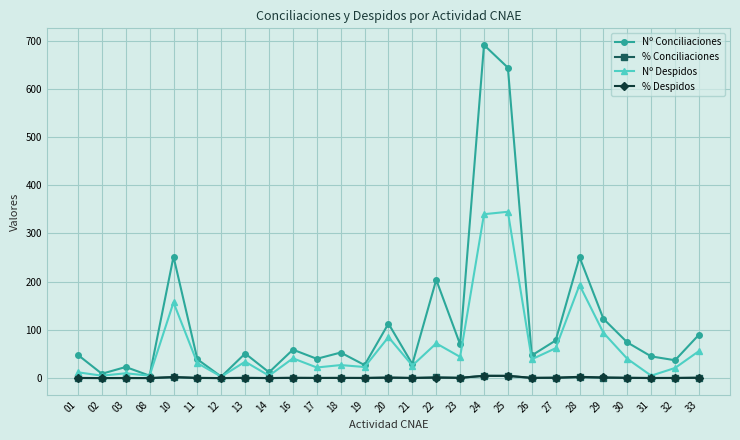

How many intersections are there between % Conciliaciones and % Despidos?

13